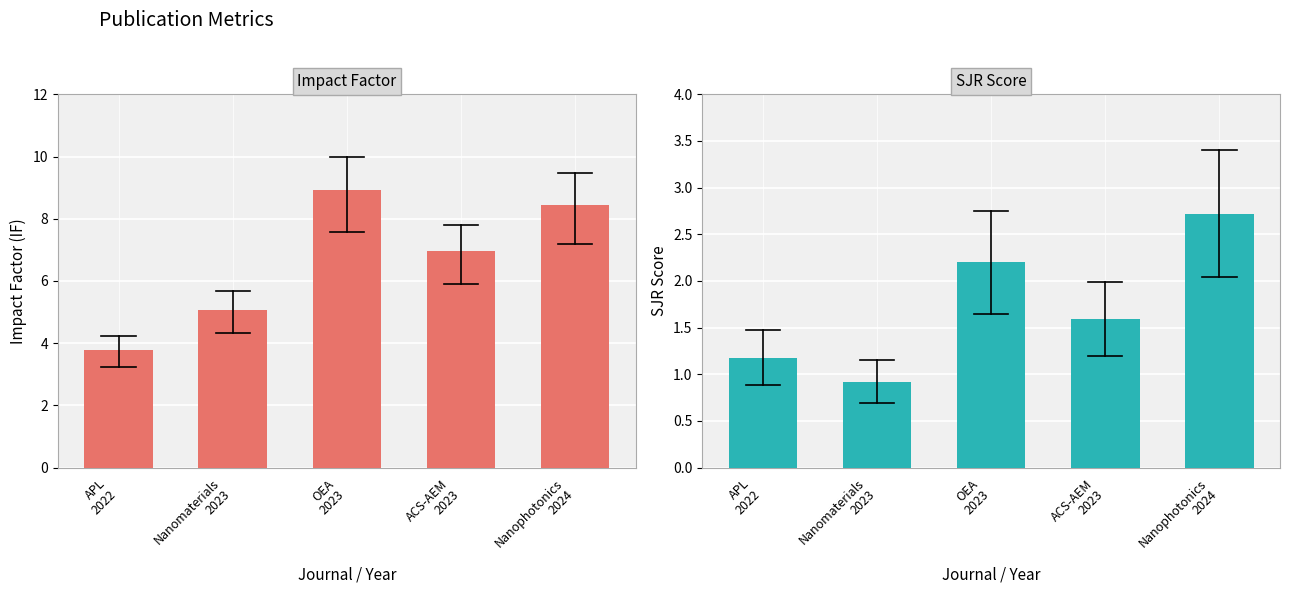

At which label is SJR closest to 1?

Nanomaterials
2023